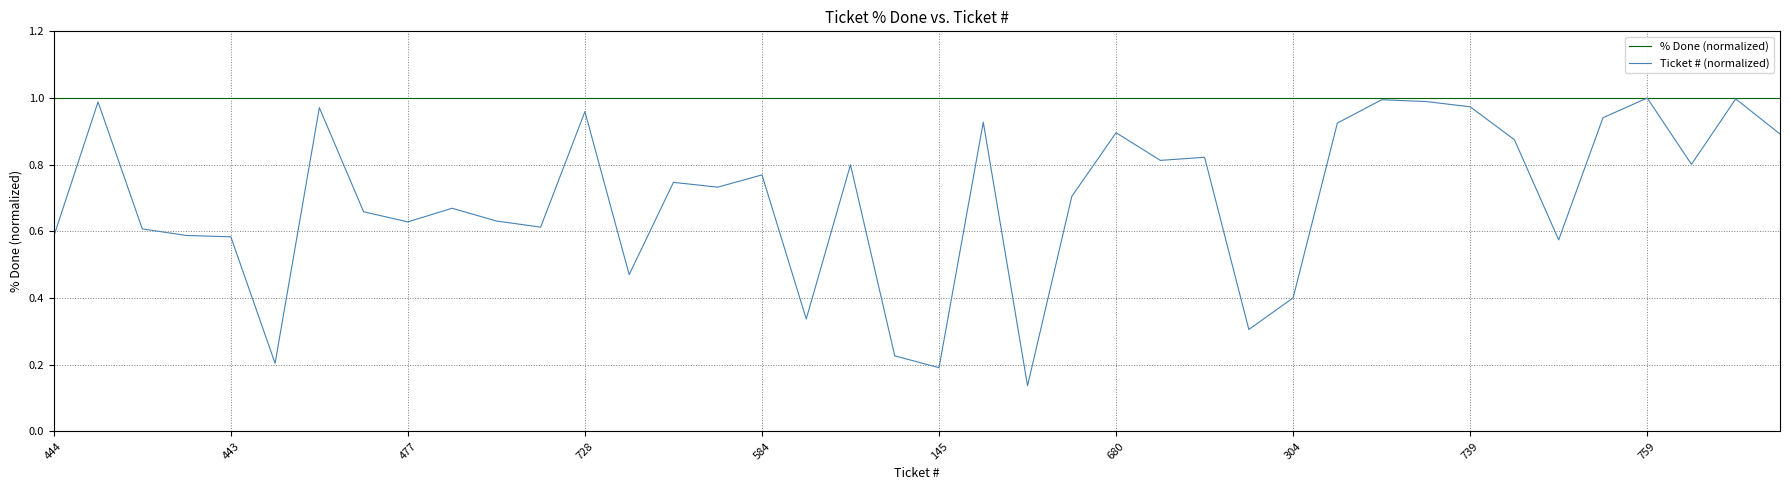

Which series has the widest spread of values?

Ticket # (normalized)